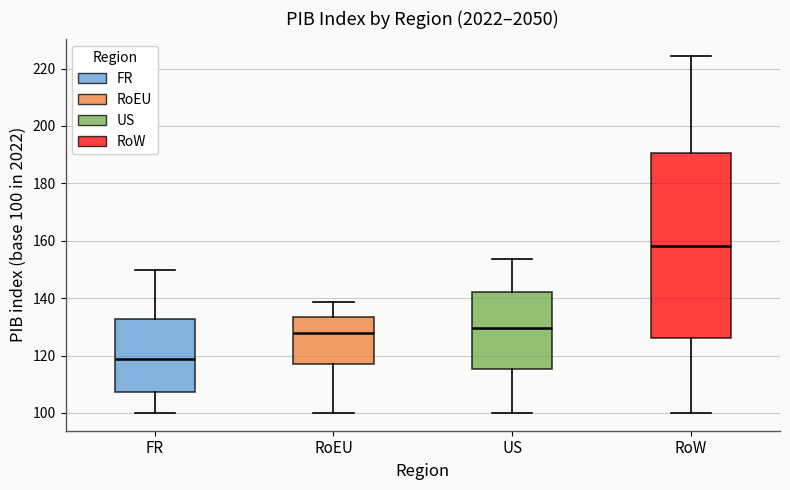

Comparing the boxes themselves (not the whiskers), which one is the tallest?

RoW